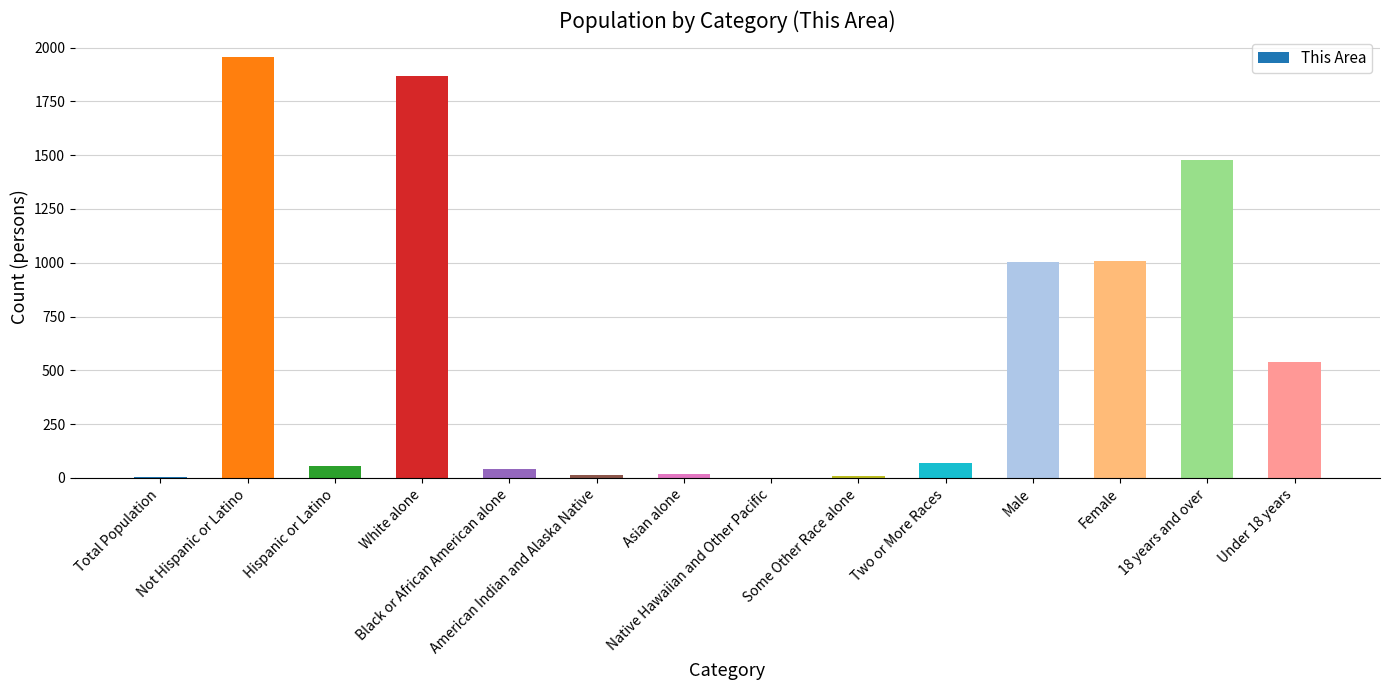

What is the maximum value shown in the chart?

1956